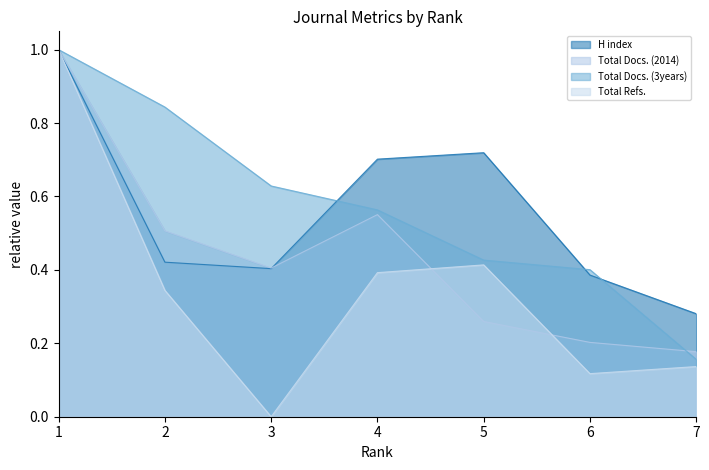

How many series are shown in this chart?

4